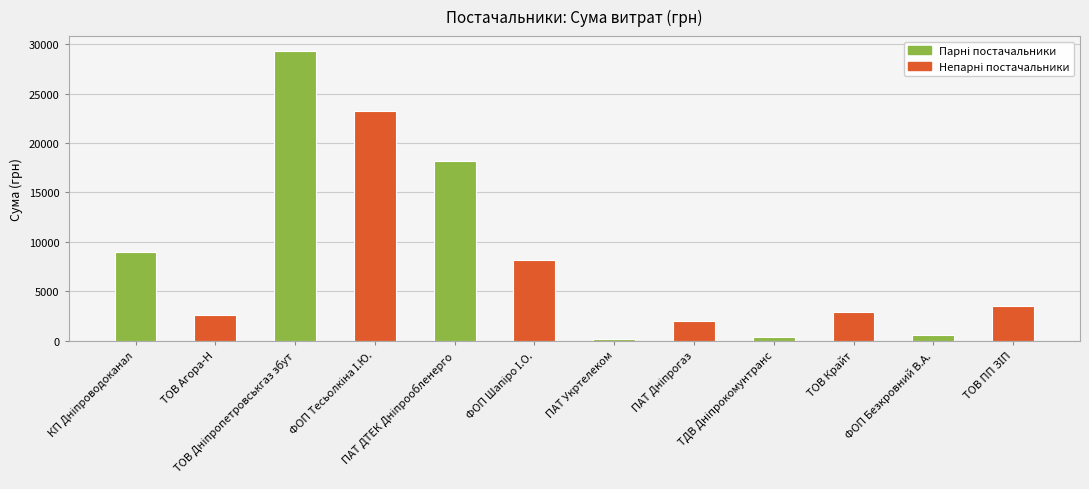

What is the maximum value shown in the chart?

29338.5